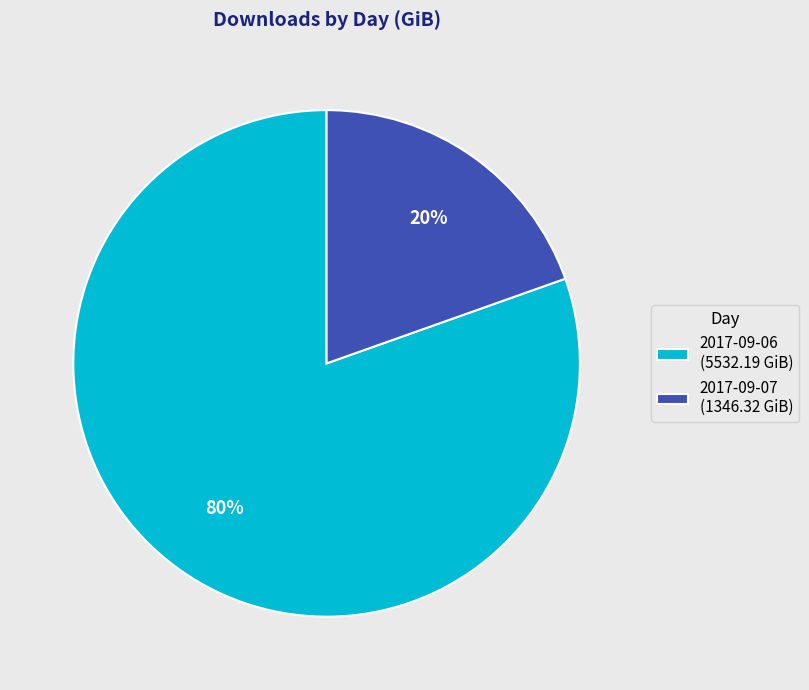

Between 2017-09-07 (1346.32 GiB) and 2017-09-06 (5532.19 GiB), which is larger?

2017-09-06 (5532.19 GiB)